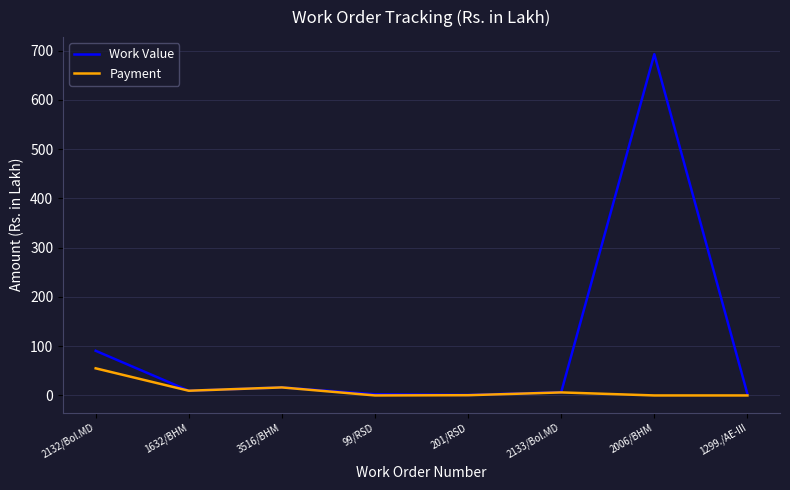

The Payment series shows 0.0 at 1299./AE-III. True or false?

True